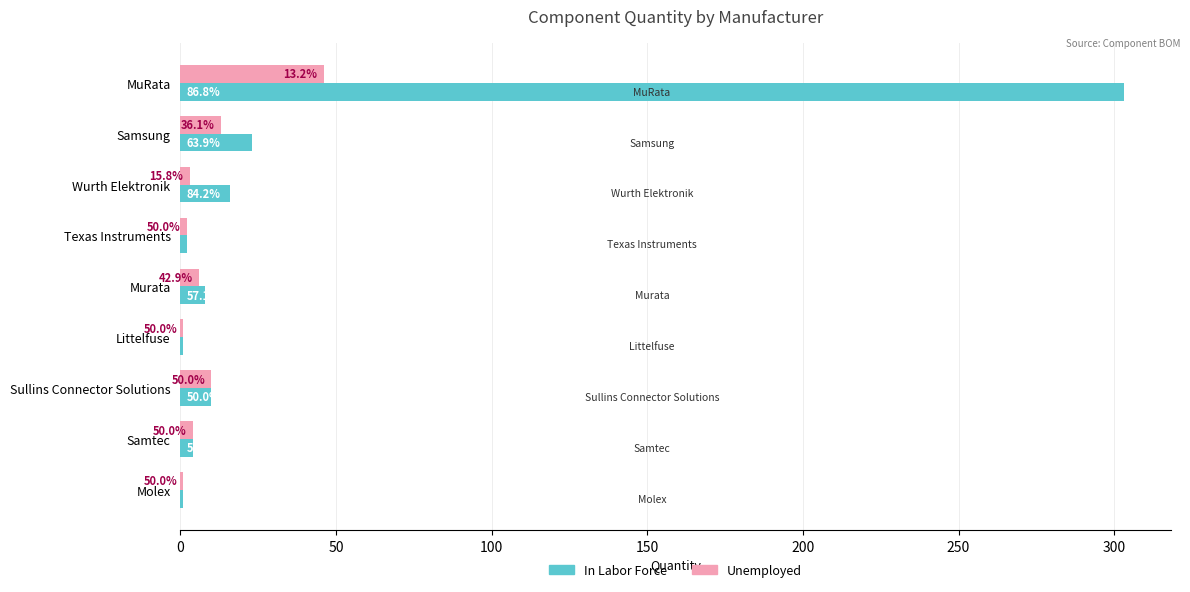

Rank the series by their average value, from highest to lowest.

In Labor Force, Unemployed